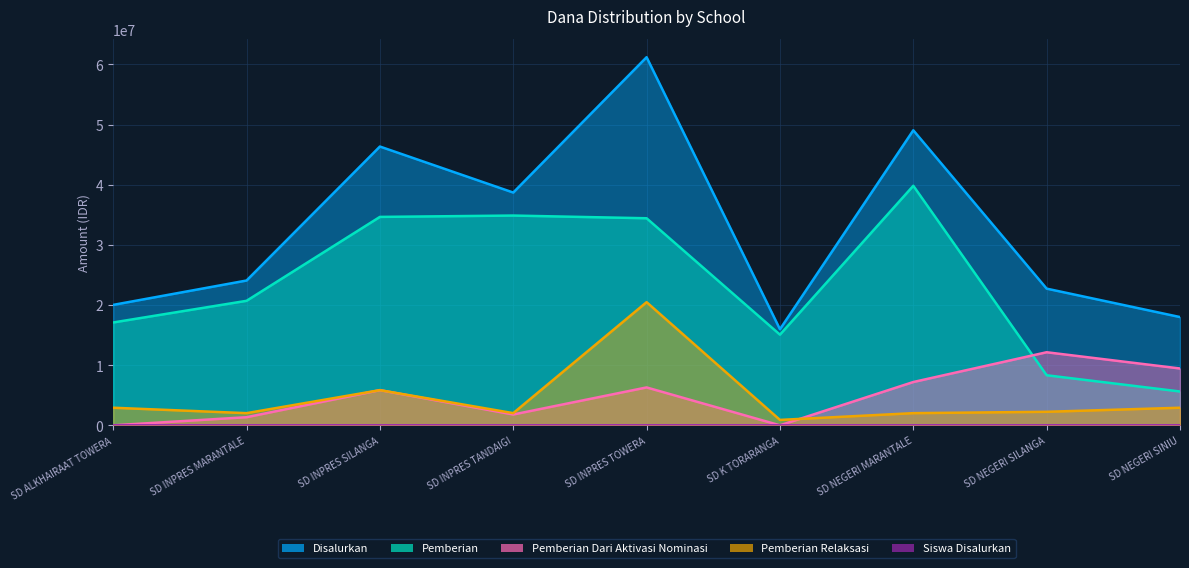

Count the number of categories in the chart.

9